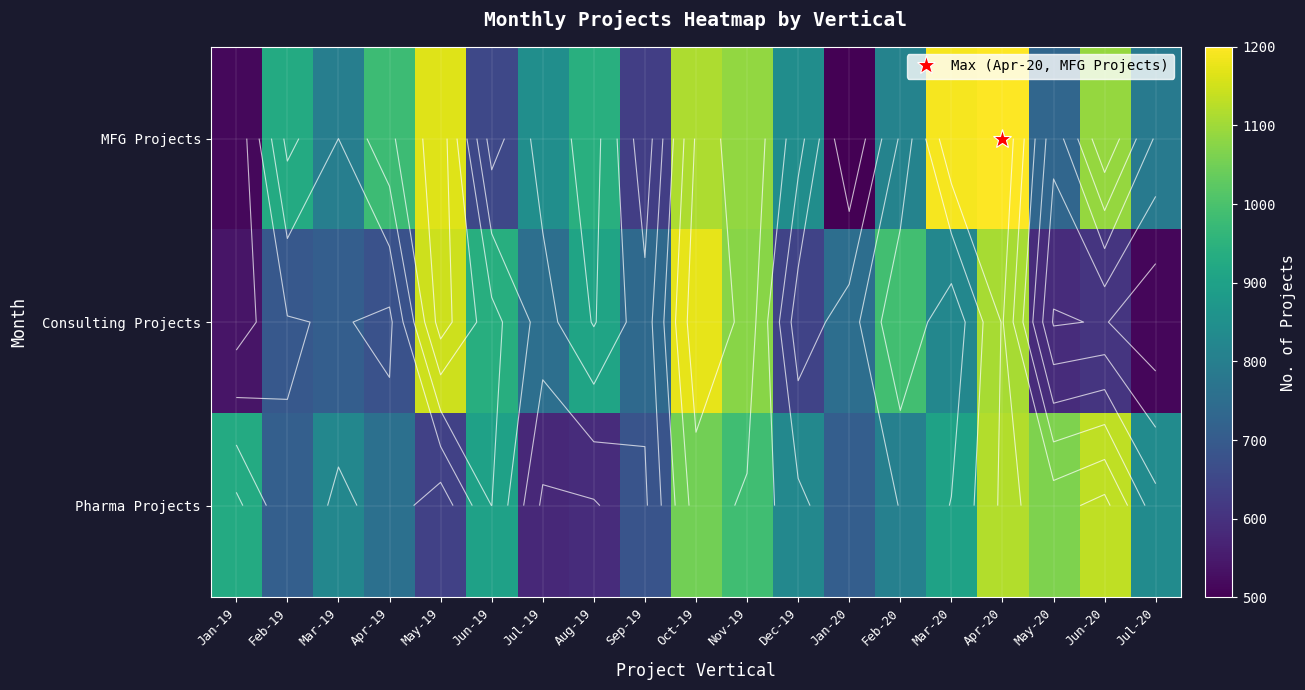

What is the difference between the maximum and minimum values in the Pharma Projects series?

552